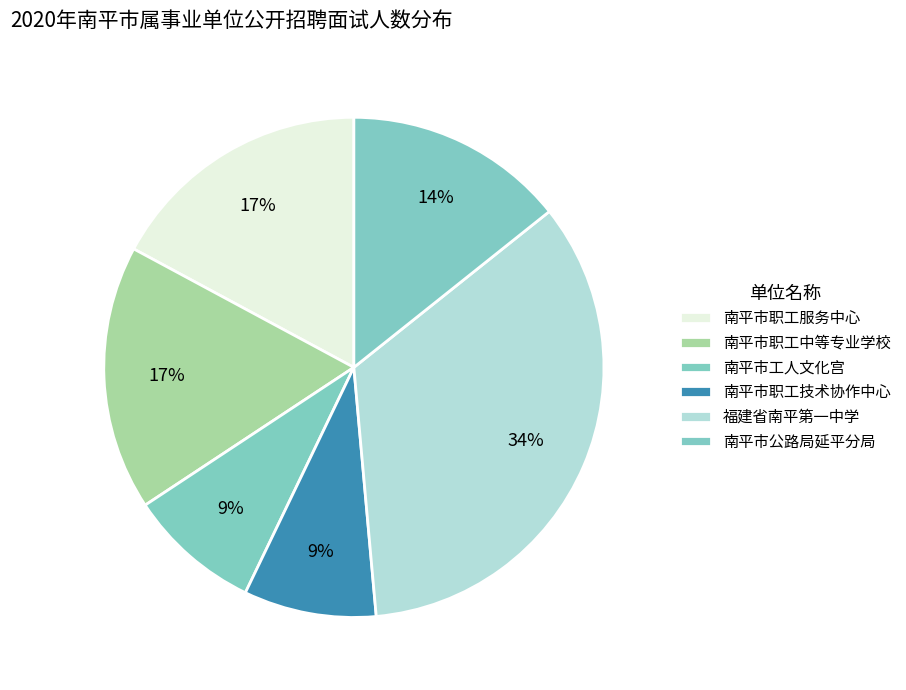

What percentage is the 南平市工人文化宫 slice, to the nearest percent?

9%